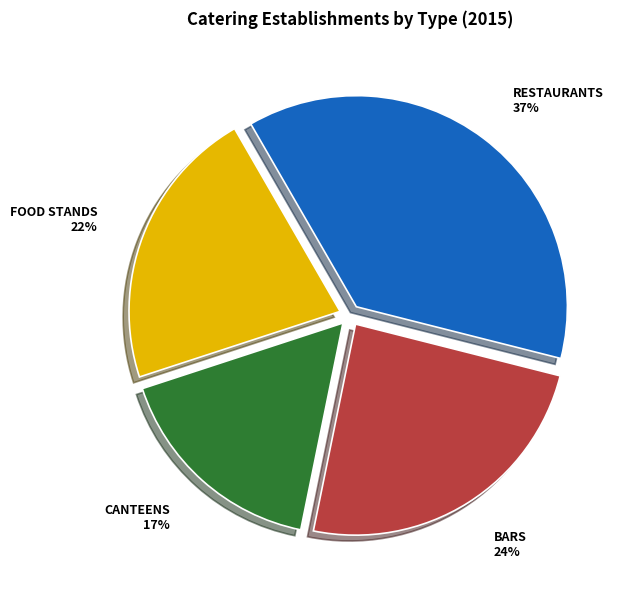

To the nearest percent, what is the average slice percentage?

25%